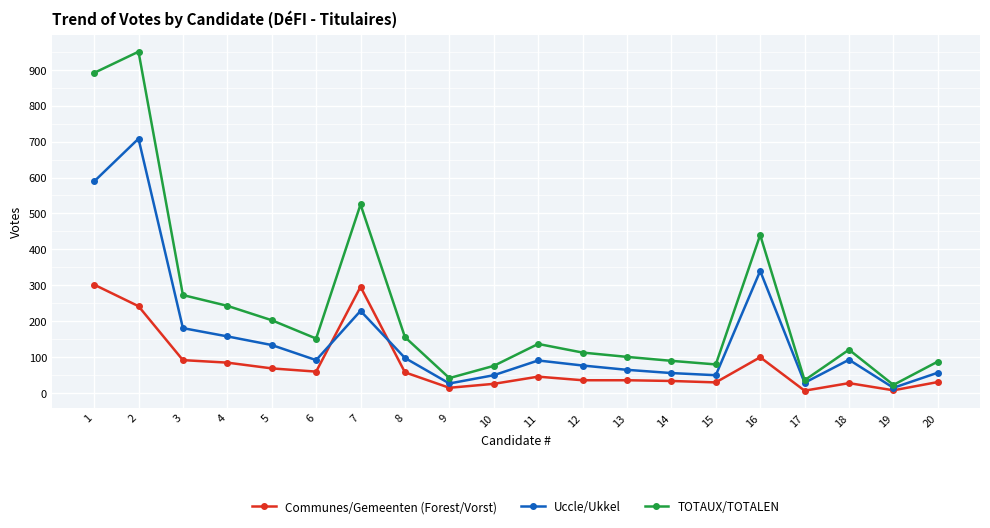

What is the lowest value of the TOTAUX/TOTALEN series?

23